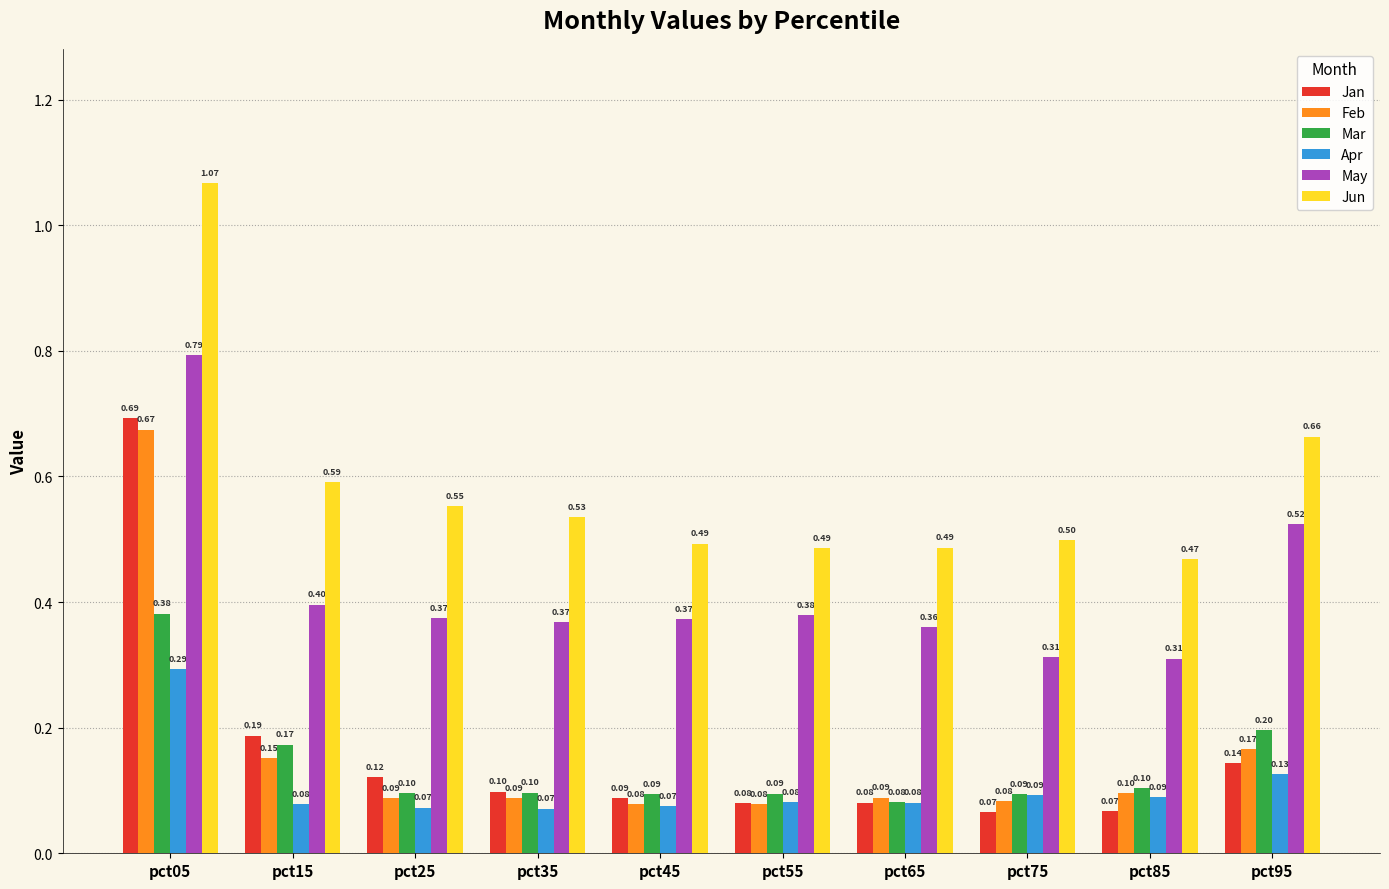

What is the approximate value of Jun at pct55?

0.5